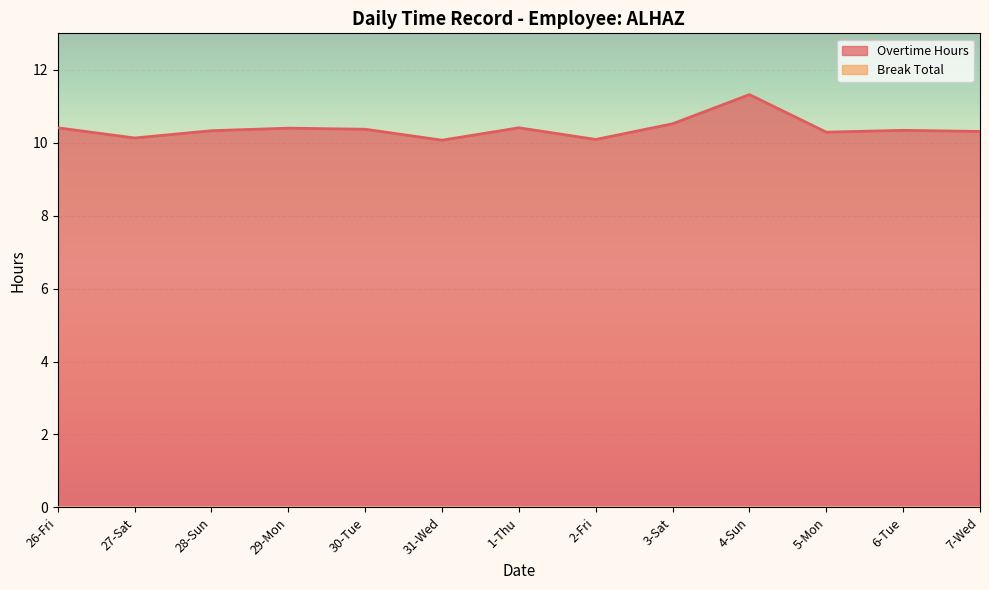

At which category does the data reach its first local valley?

27-Sat